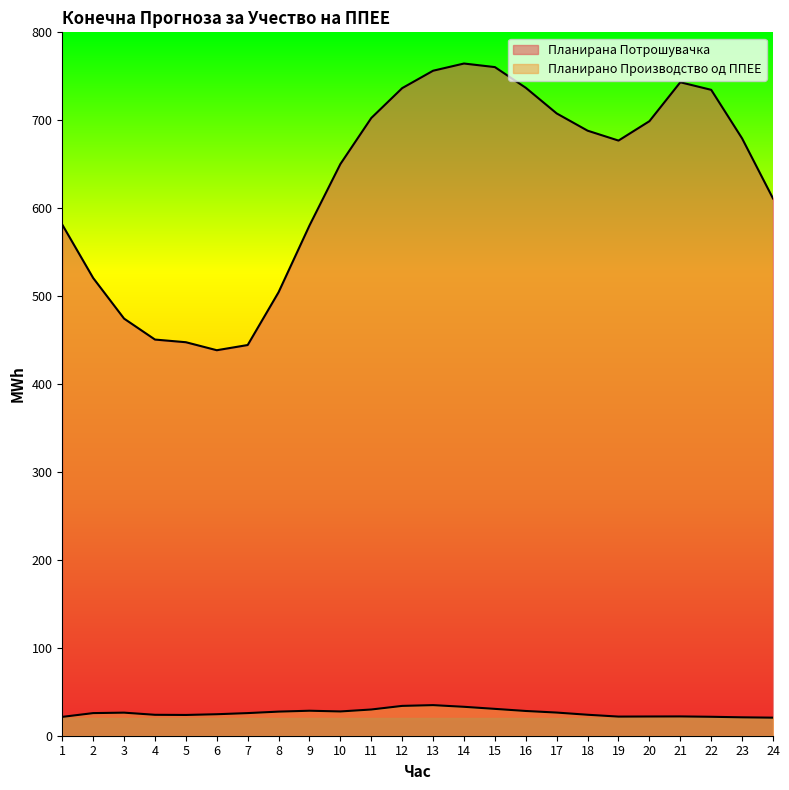

What is the average value of the Планирана Потрошувачка series?

628.7